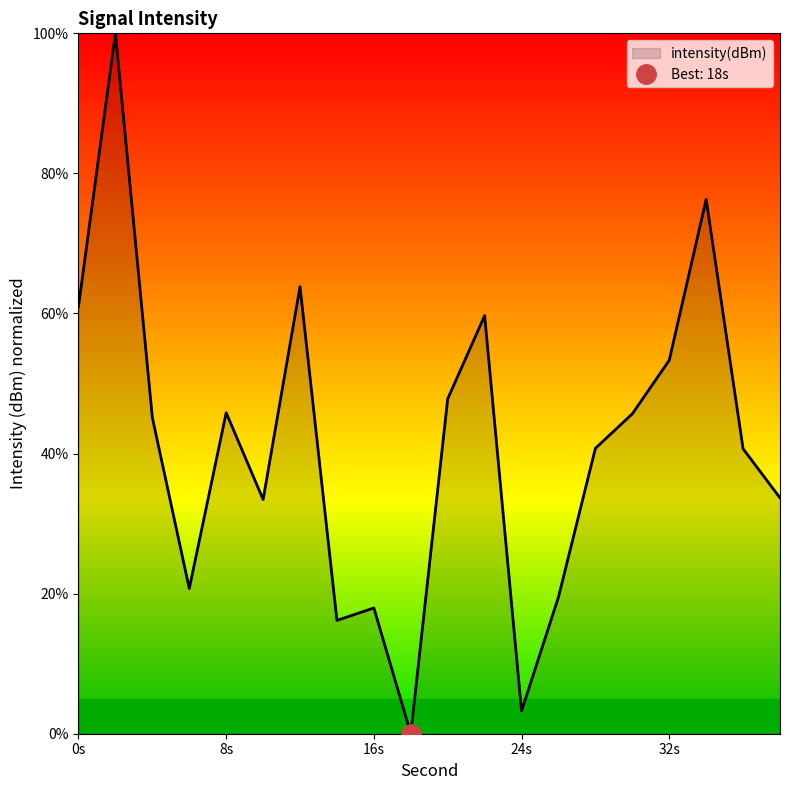

Is it true that intensity(dBm) equals 61.0 at 0s?

True